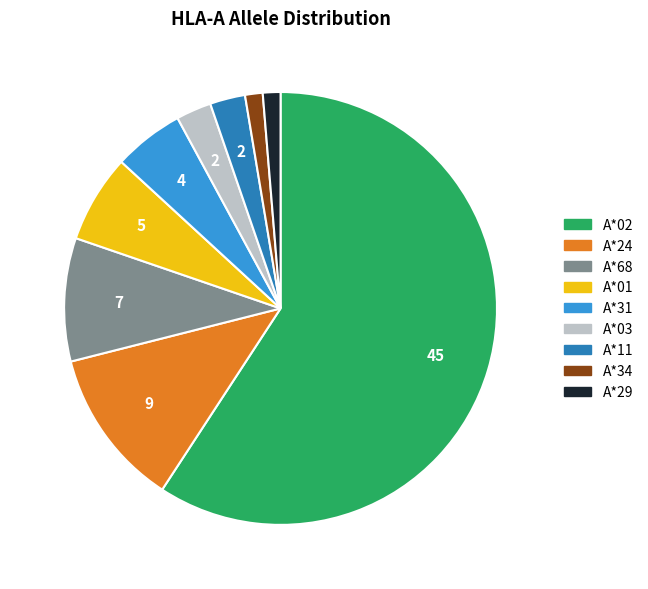

What is the ratio of the value at A*24 to the value at A*31?

2.2